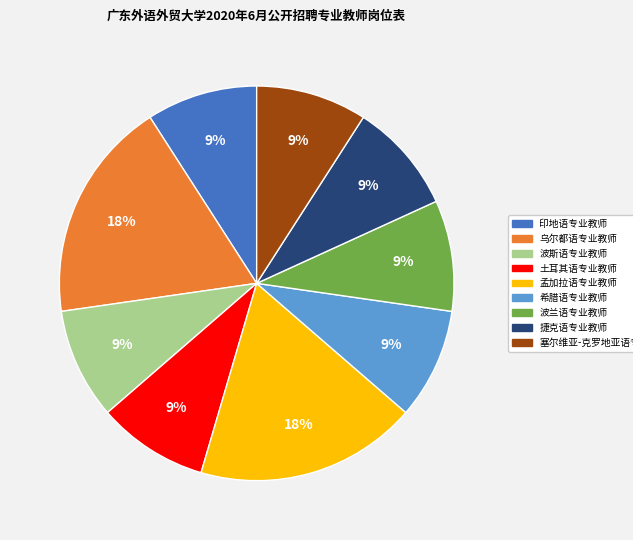

Is 捷克语专业教师 the majority of the pie?

No